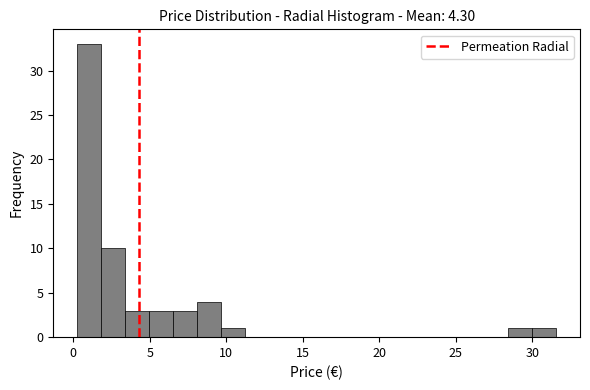

Around what value on the x-axis is the tallest bar? Give the approximate position of its centre, as read against the axis.

1.0